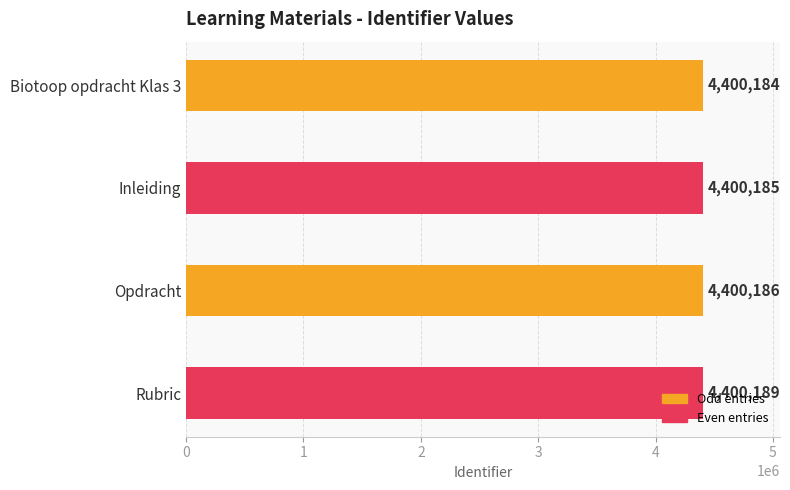

Count the number of data series in this chart.

1